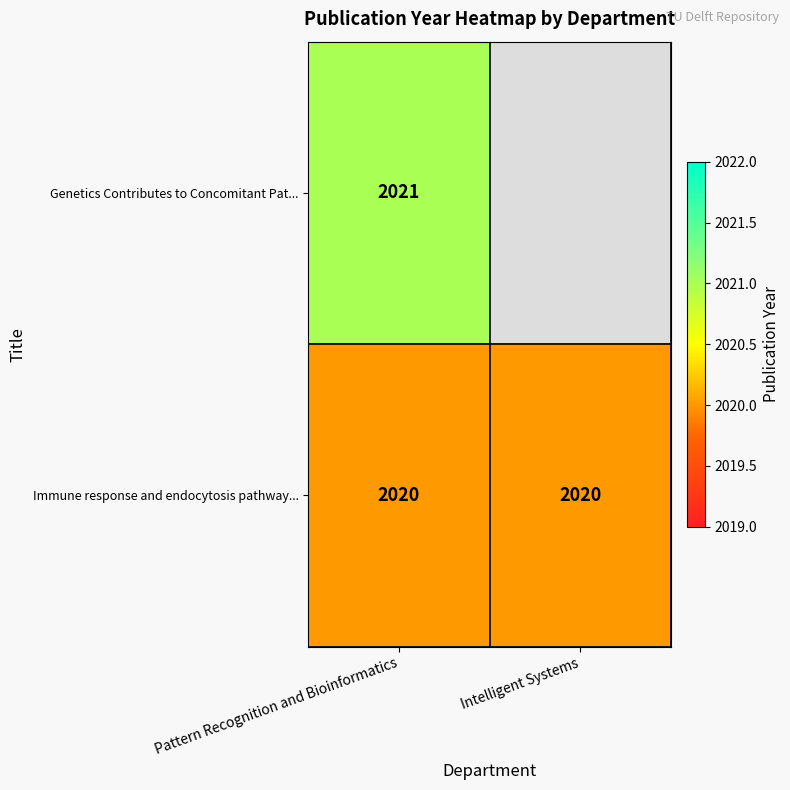

The value of Immune response and endocytosis pathway... at Intelligent Systems is 2020. True or false?

True